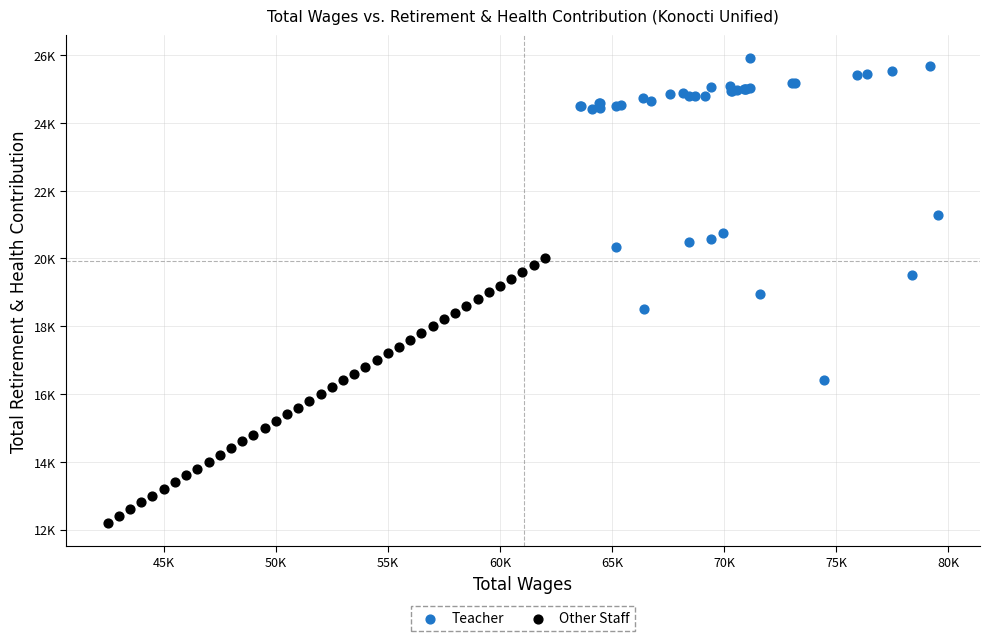

Which series has the widest spread of Y values?

Teacher